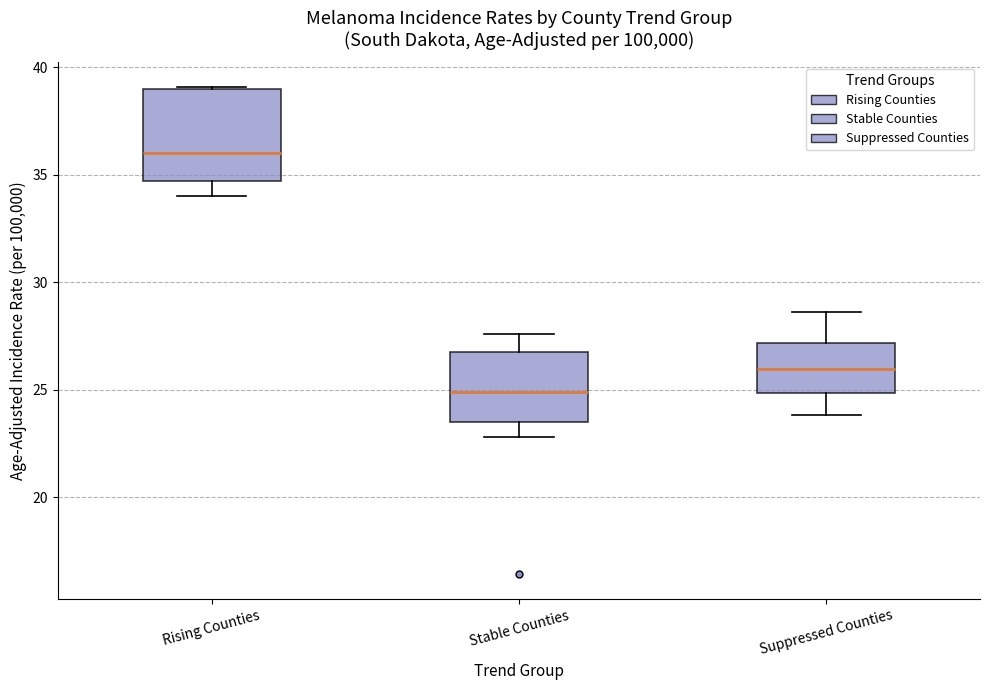

Comparing the boxes themselves (not the whiskers), which one is the tallest?

Rising Counties